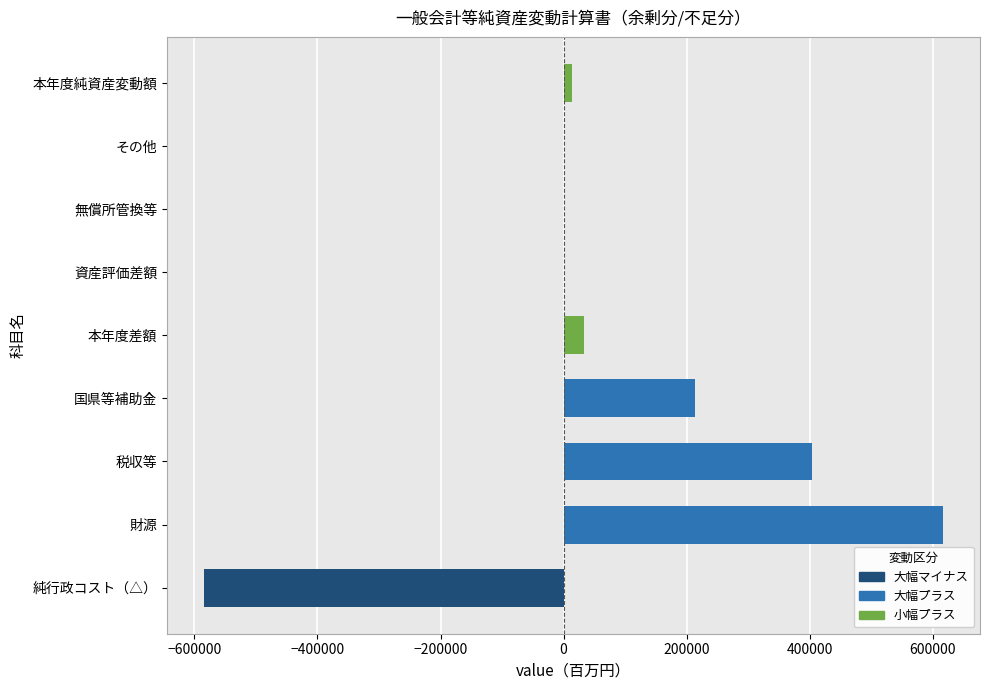

How many data points does each series have?

9